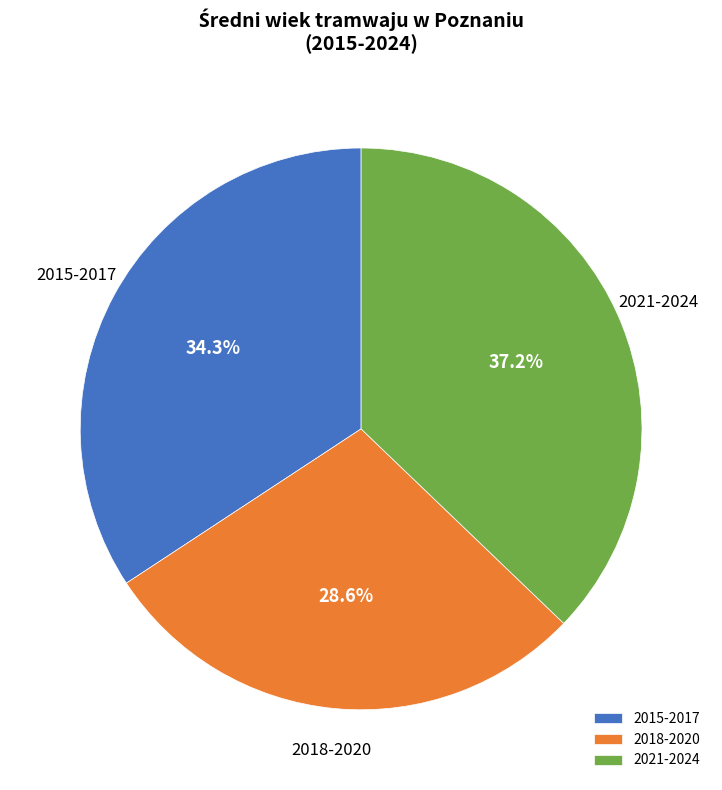

Is there any slice that represents more than half of the pie?

No